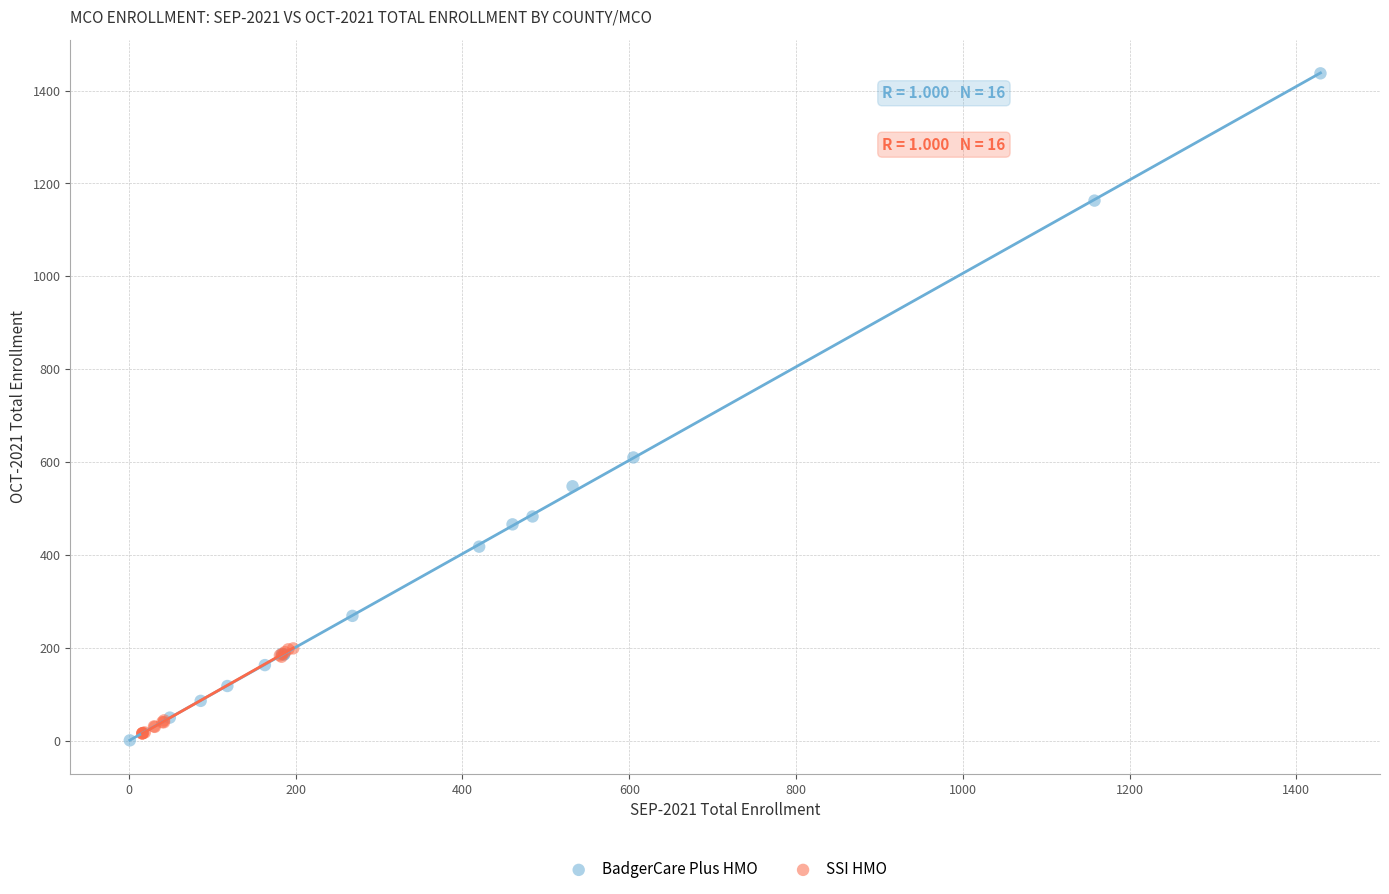

Which series reaches the maximum Y coordinate?

BadgerCare Plus HMO